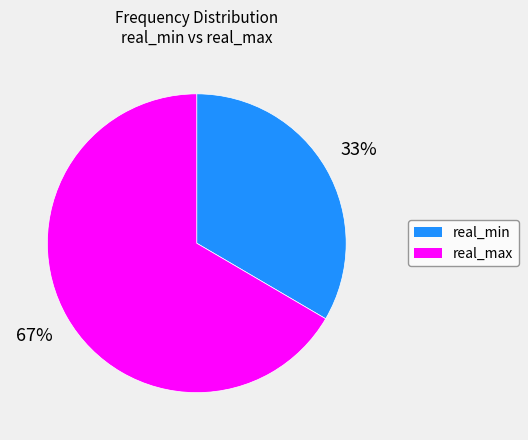

To the nearest percent, what portion does real_max represent?

67%